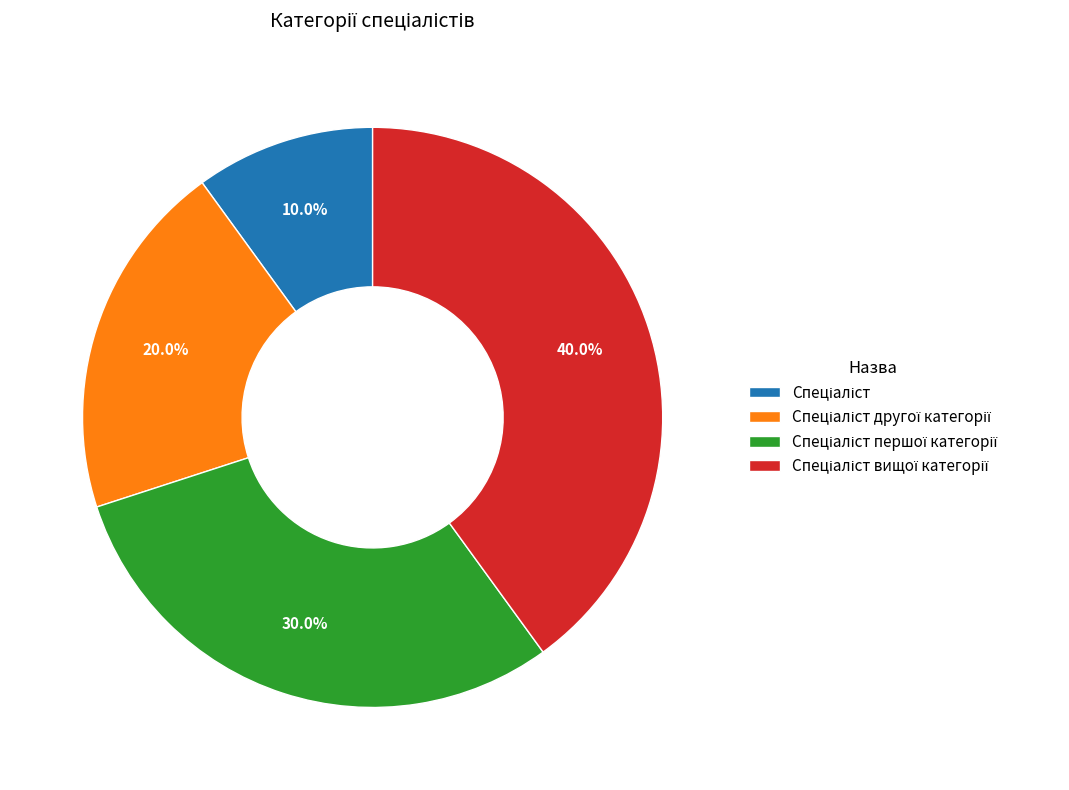

Does any single category account for the majority?

No